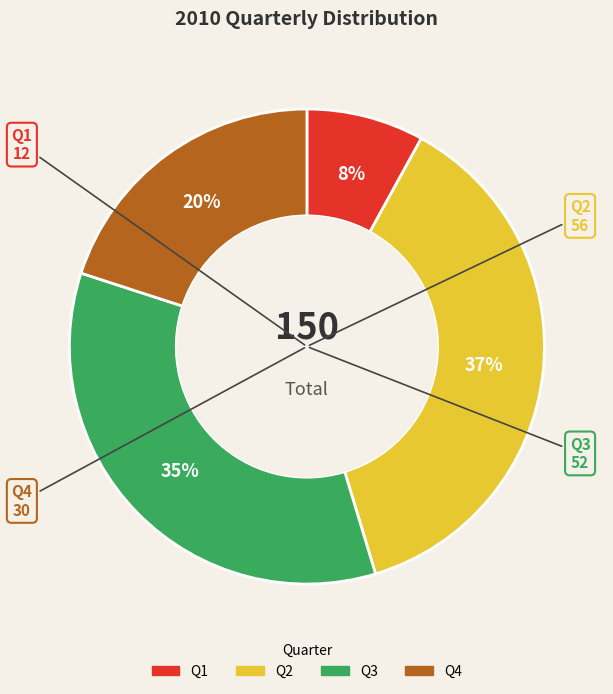

Approximately how many times larger is the value at Q2 compared to Q4?

1.9